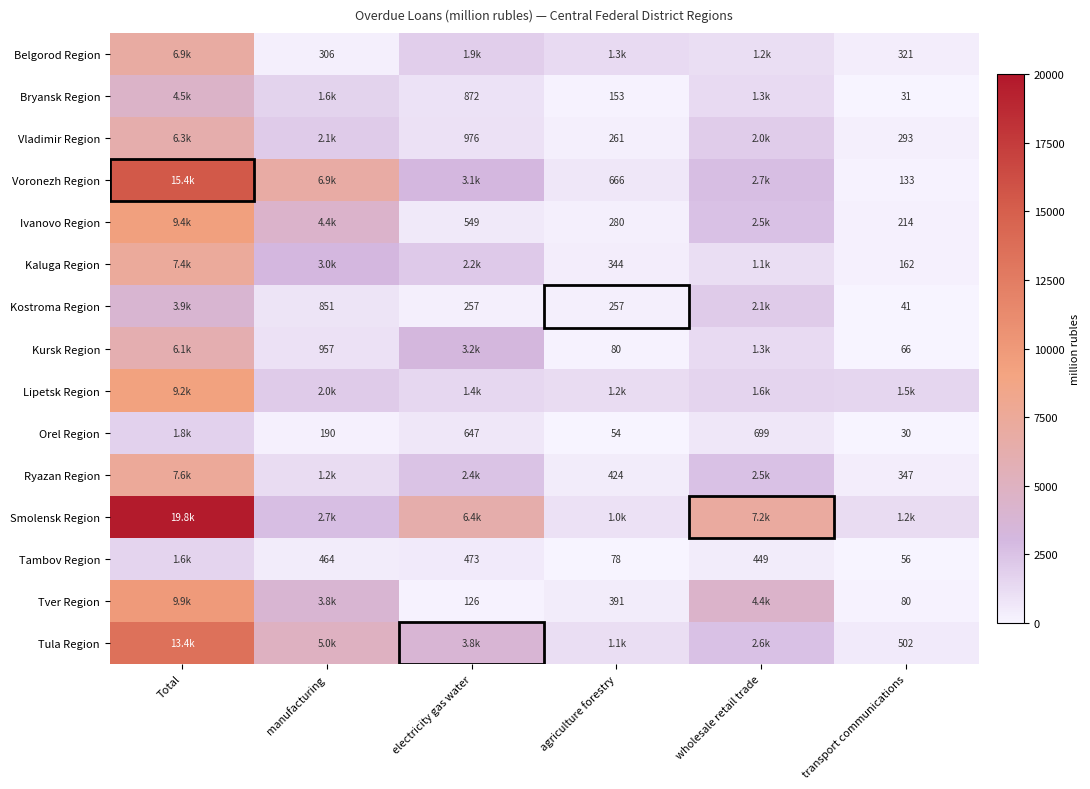

Is it true that Vladimir Region equals 110 at agriculture forestry?

False